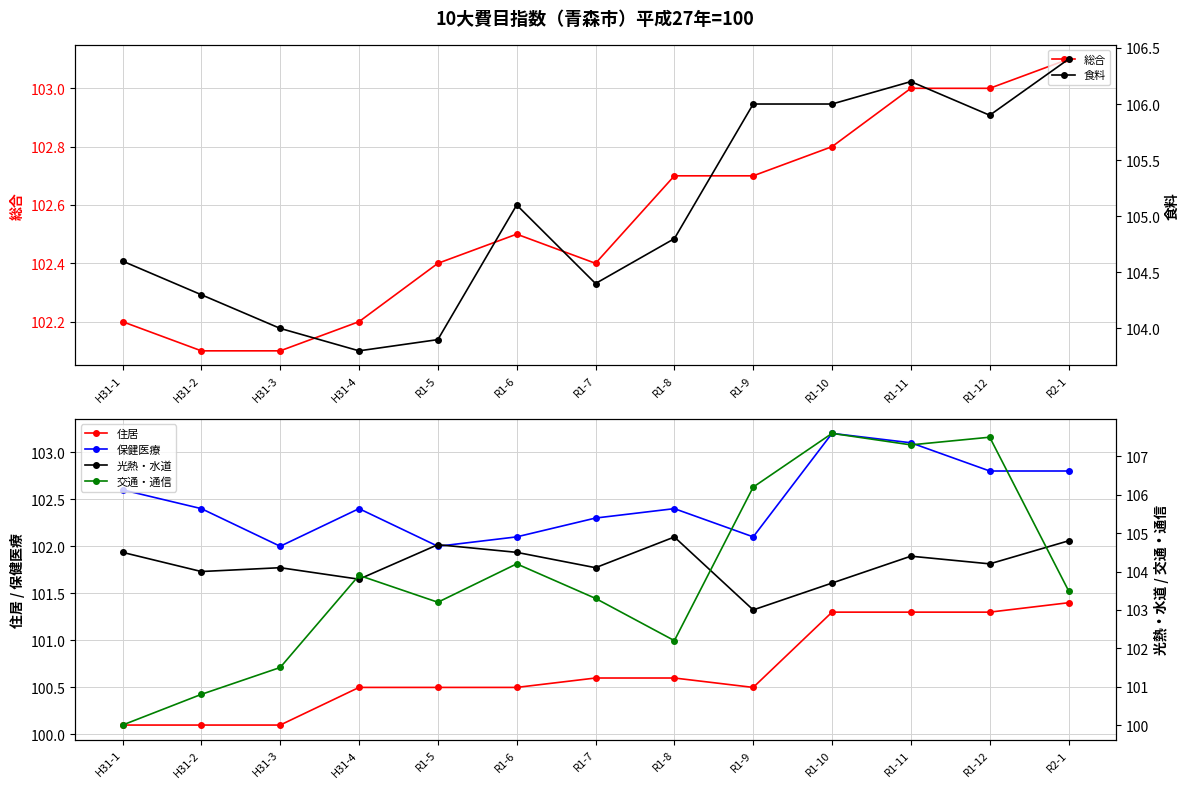

Is the value of 食料 at R1-12 greater than the value of 交通・通信 at H31-1?

Yes